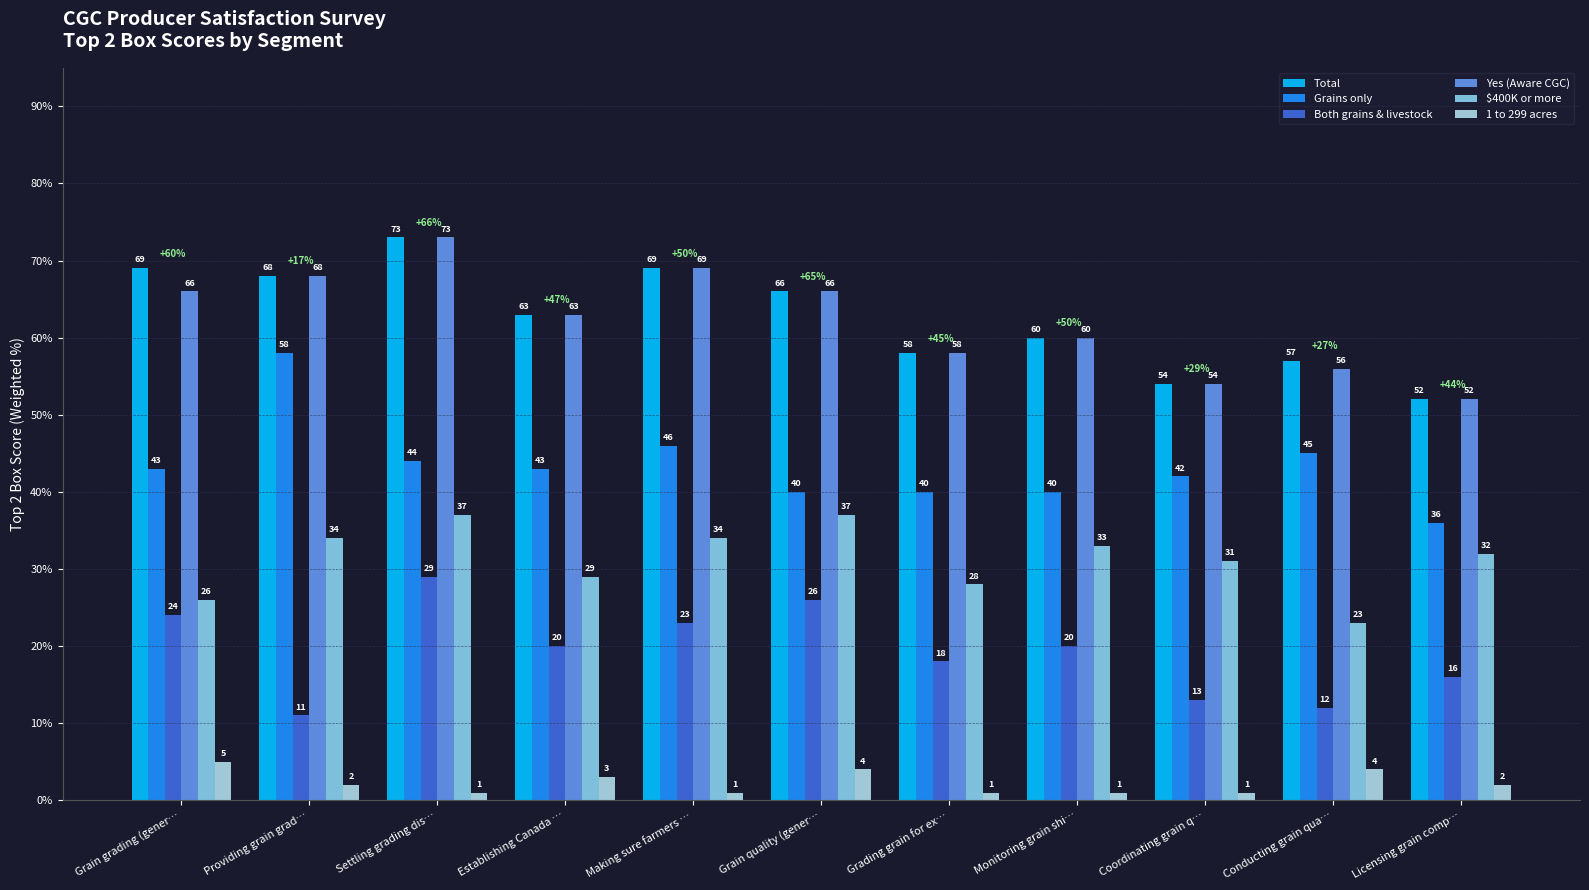

Which series has the largest total across all categories?

Total